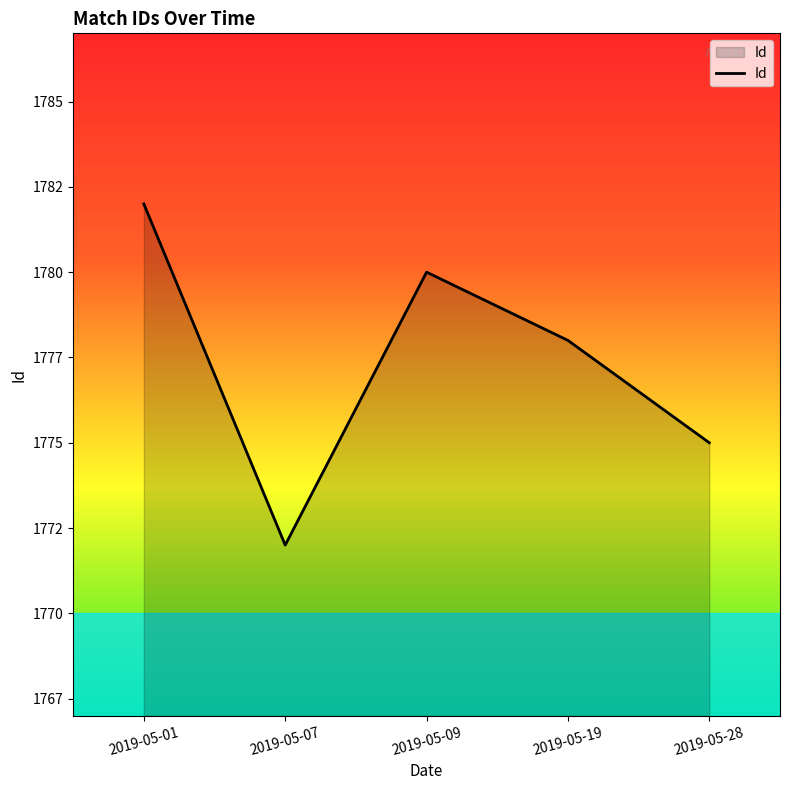

List the labels in order of value, smallest first.

2019-05-07, 2019-05-28, 2019-05-19, 2019-05-09, 2019-05-01